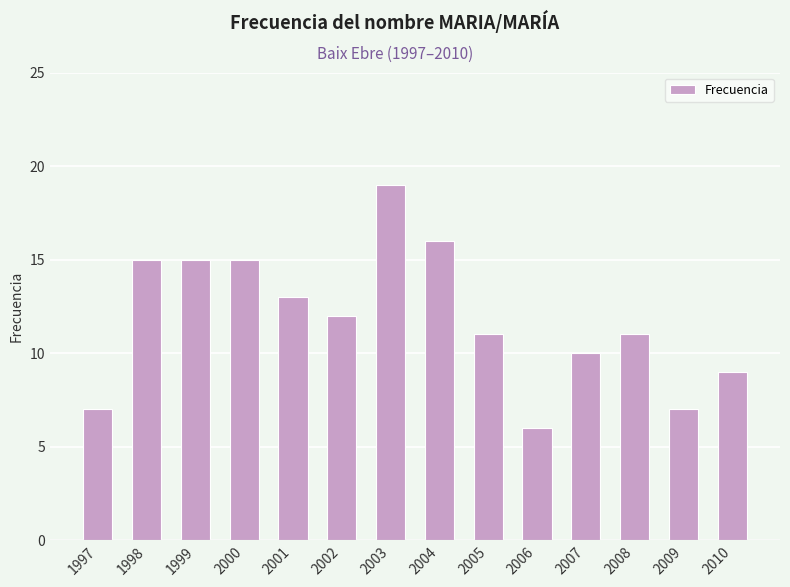

At which label does the data first exceed 12?

1998